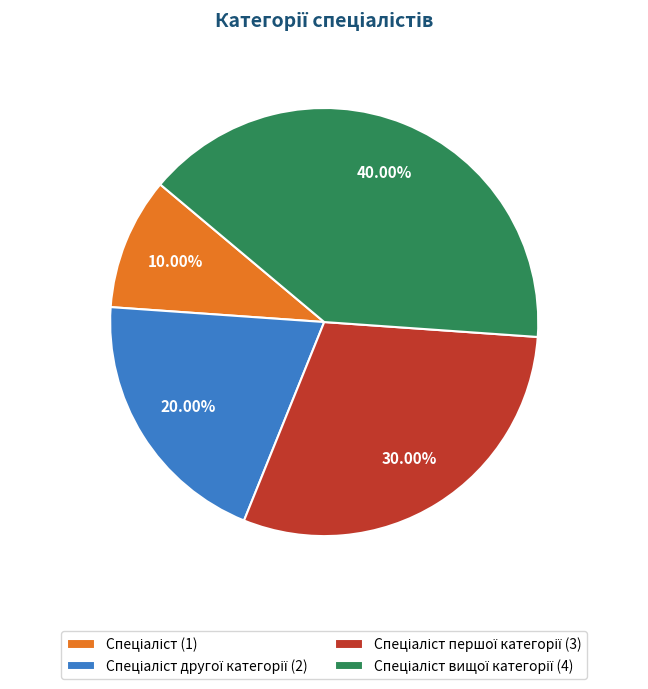

How many slices are in this pie chart?

4